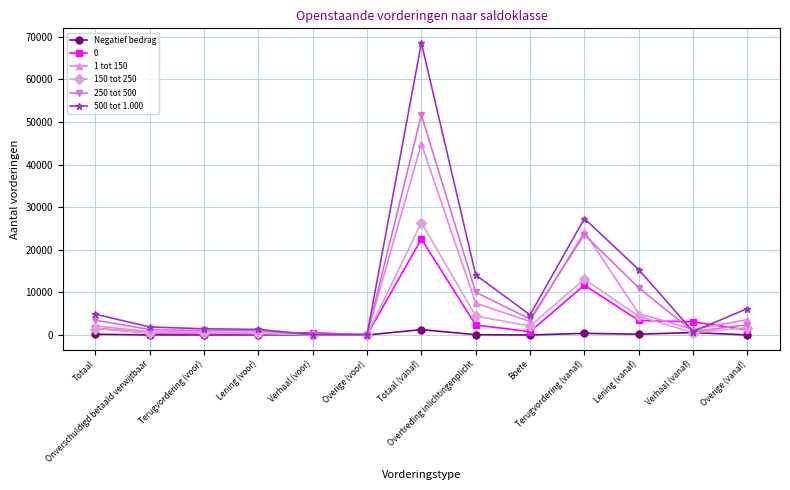

Rank the series by their maximum value, from highest to lowest.

500 tot 1.000, 250 tot 500, 1 tot 150, 150 tot 250, 0, Negatief bedrag